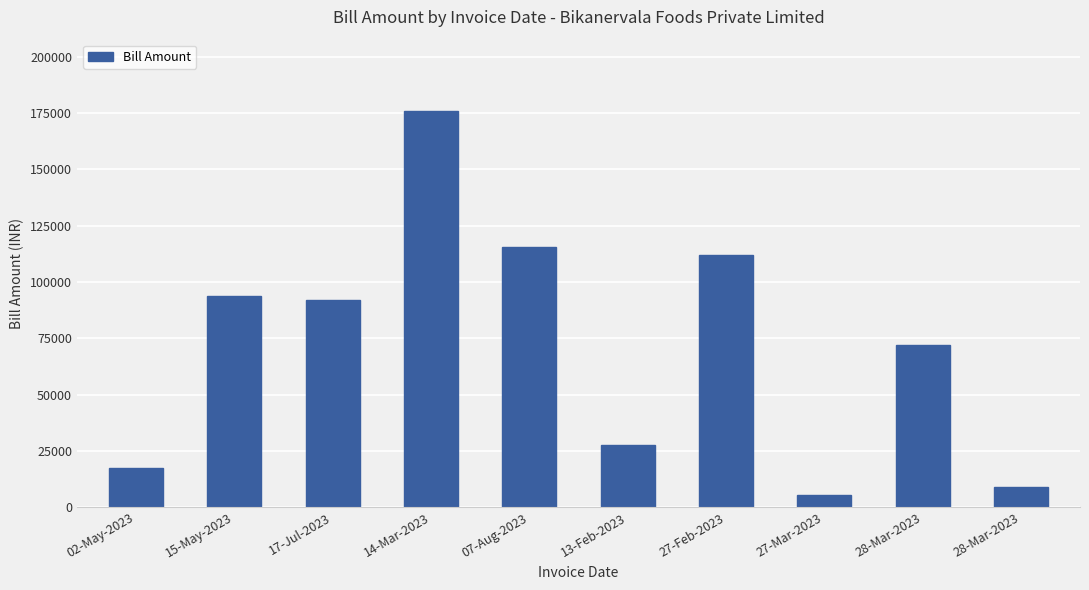

What is the value of the 9th bar from the left?

71872.1